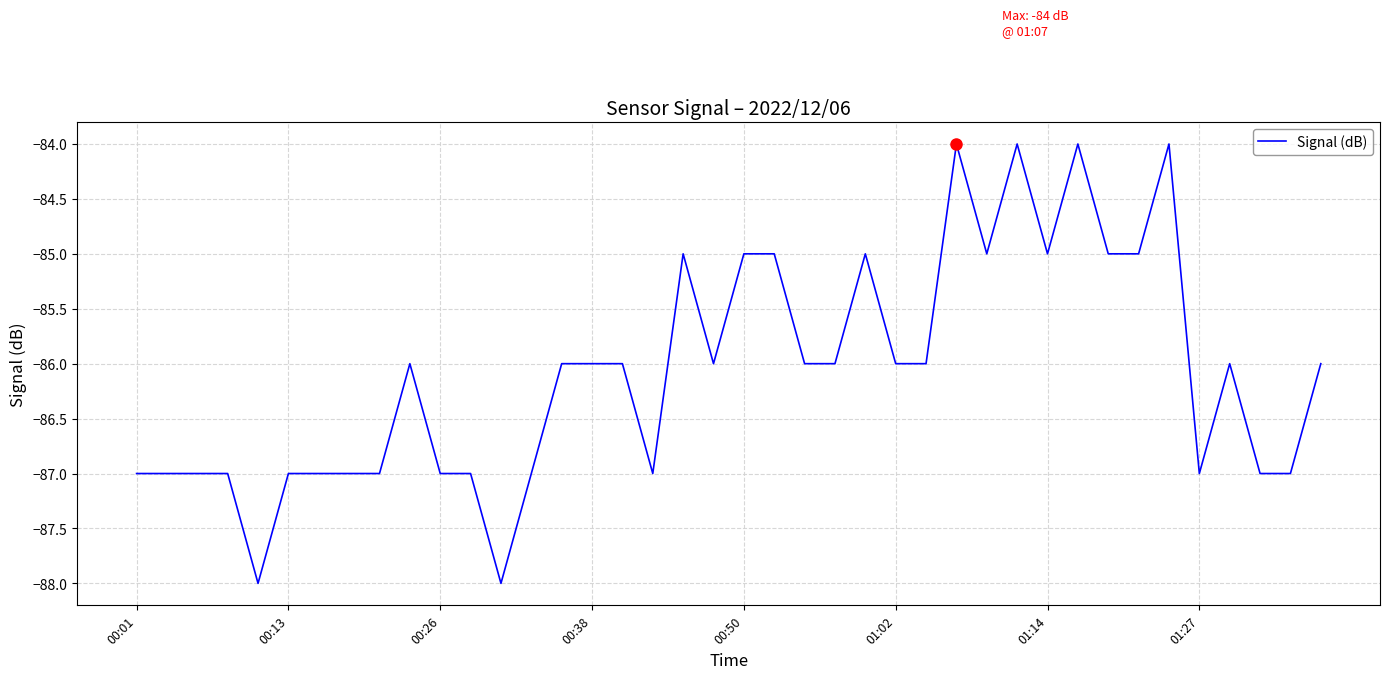

What is the minimum value shown in the chart?

-88